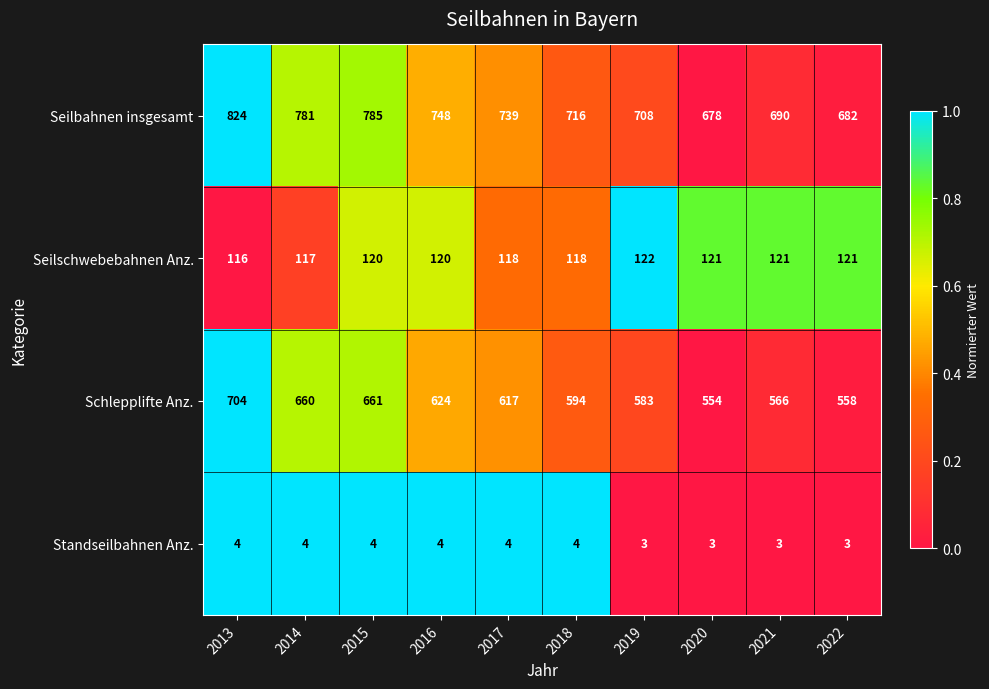

List the series in order of their peak value, highest first.

Seilbahnen insgesamt, Schlepplifte Anz., Seilschwebebahnen Anz., Standseilbahnen Anz.